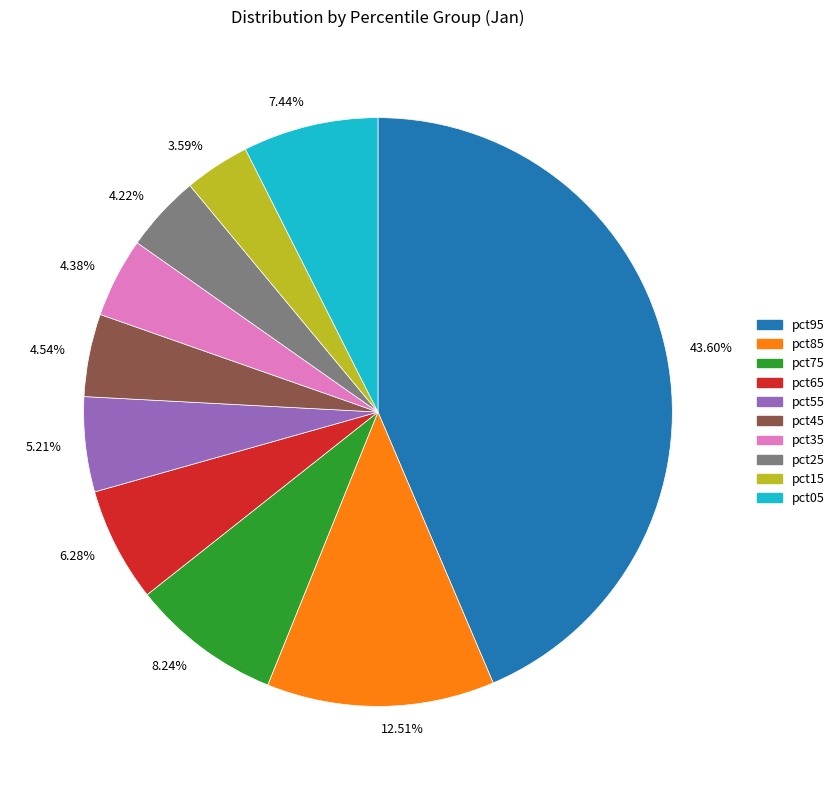

Combined, do 5.21% and 4.22% account for over 50%?

No